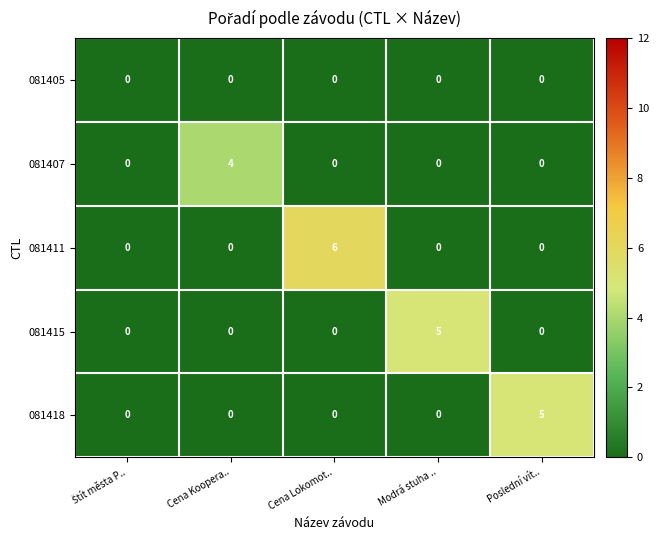

Count the 081418 values in the range 0 to 1.

4